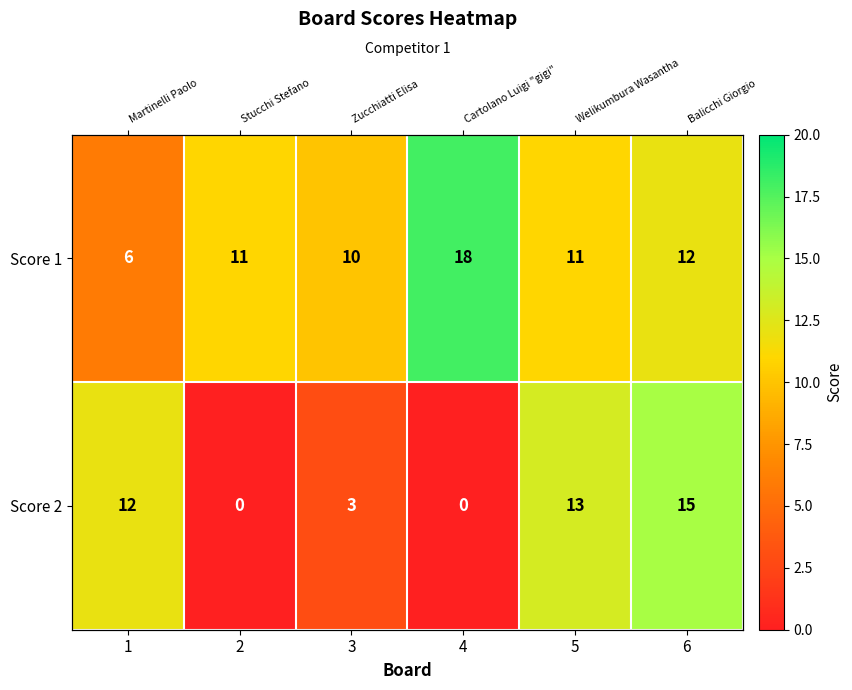

How many data points does each series have?

6